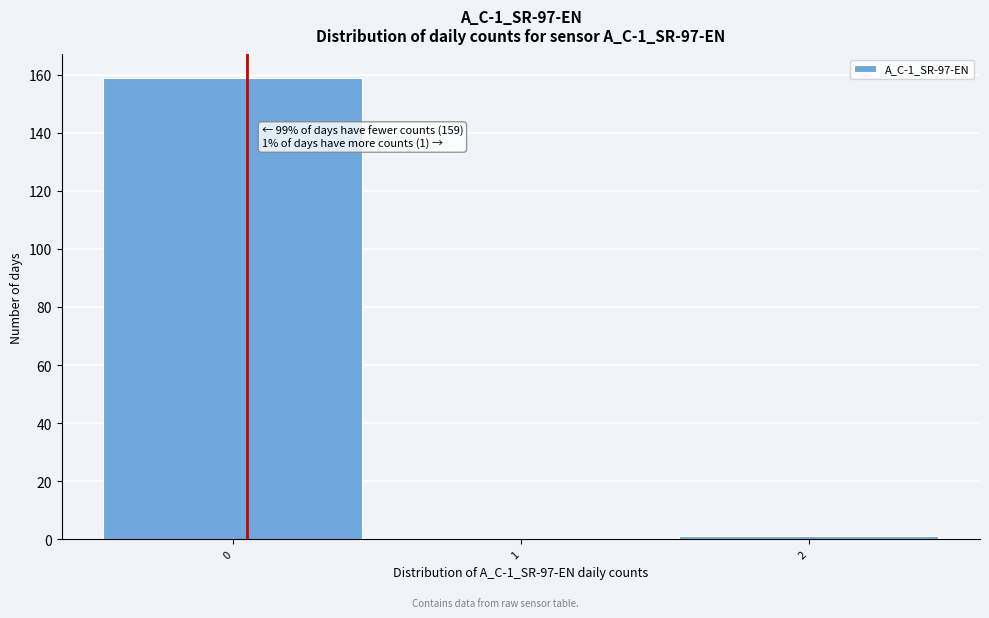

Reading left to right, extract all data points from this chart.

0=159	1=0	2=1